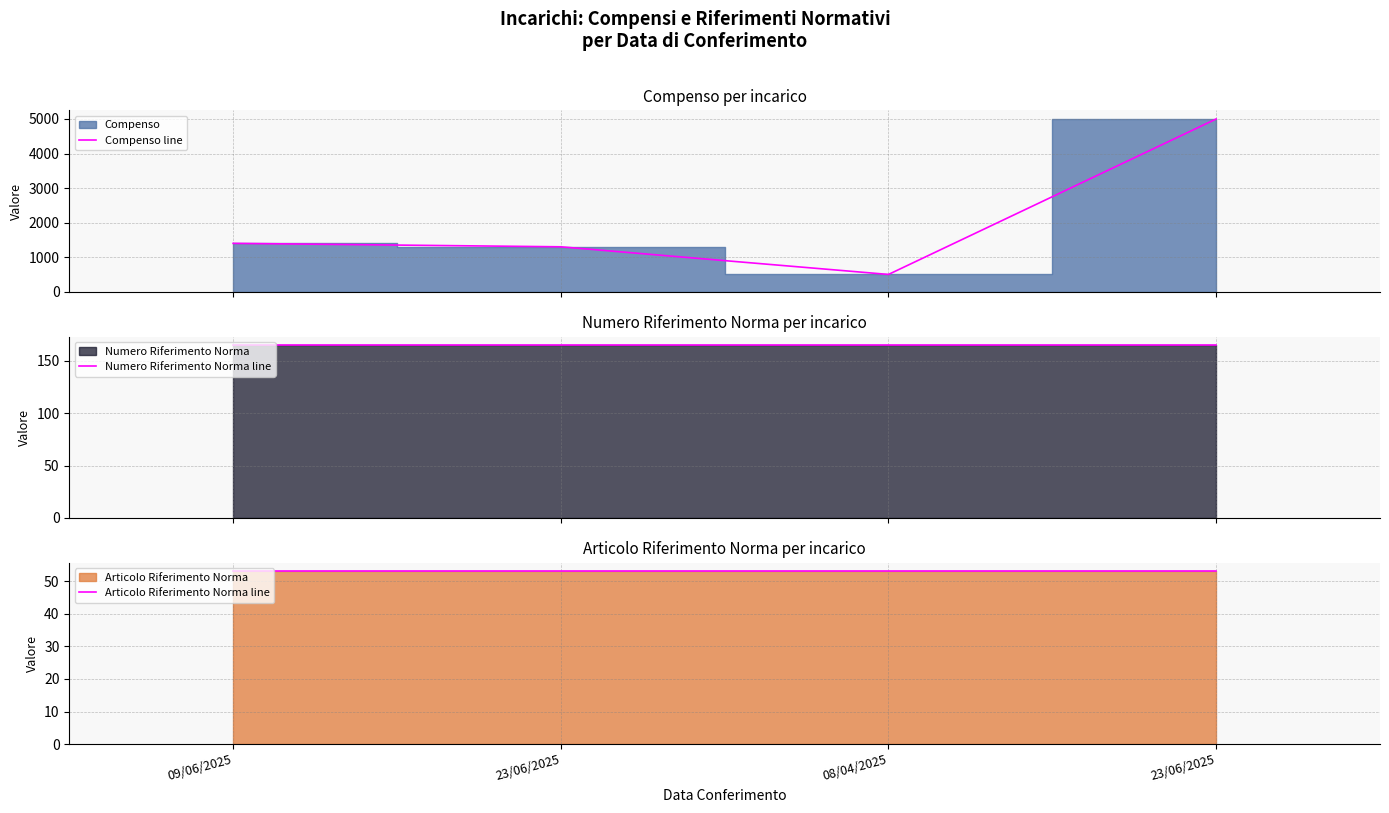

Rank the series at 23/06/2025 from lowest to highest value.

Articolo Riferimento Norma line, Numero Riferimento Norma line, Compenso line